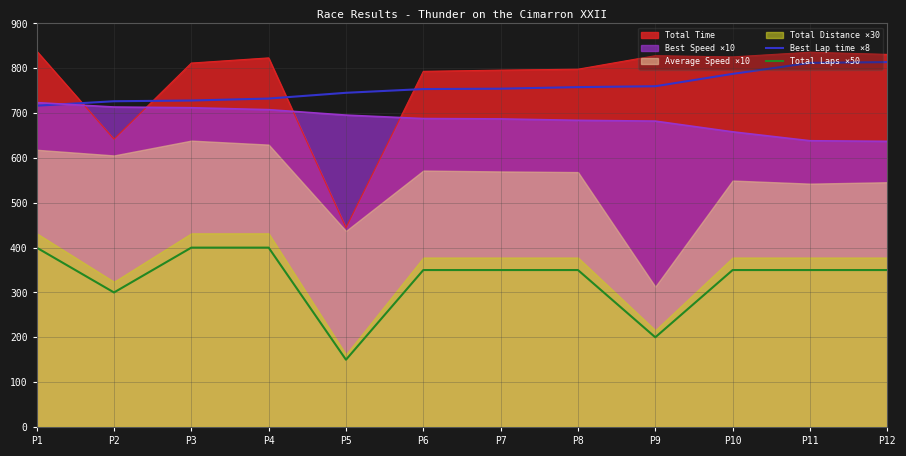

What value does the Total Time series have at P2?

642.0